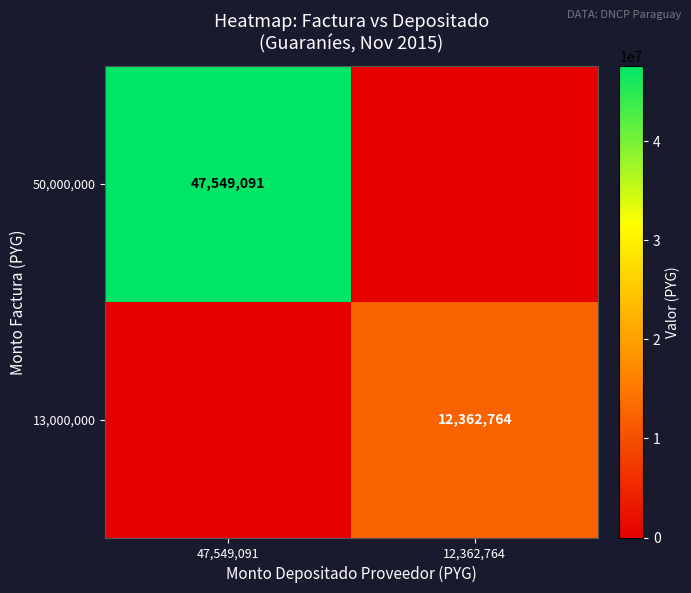

The value of 13,000,000 at 12,362,764 is 4216891. True or false?

False